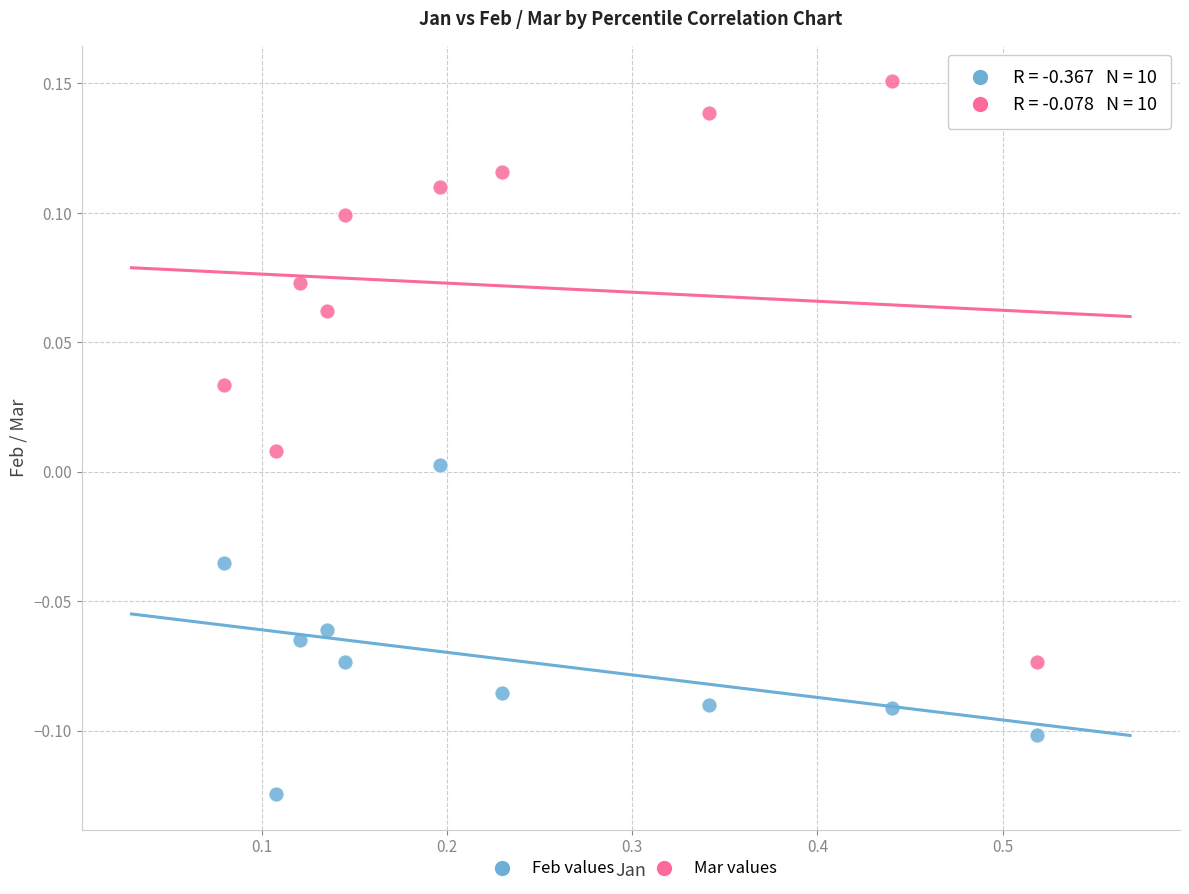

Which series contains the highest Y value?

Mar values